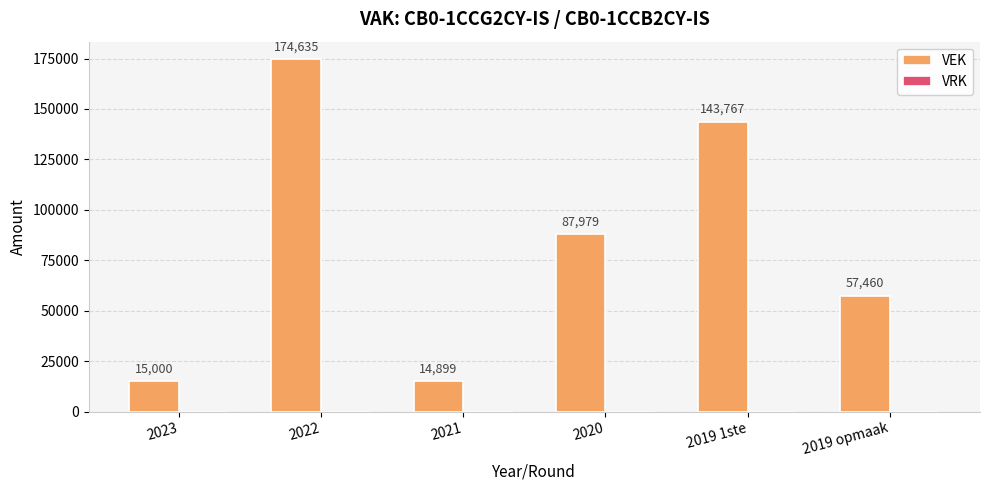

Which has a higher value, 2019 opmaak or 2023?

2019 opmaak